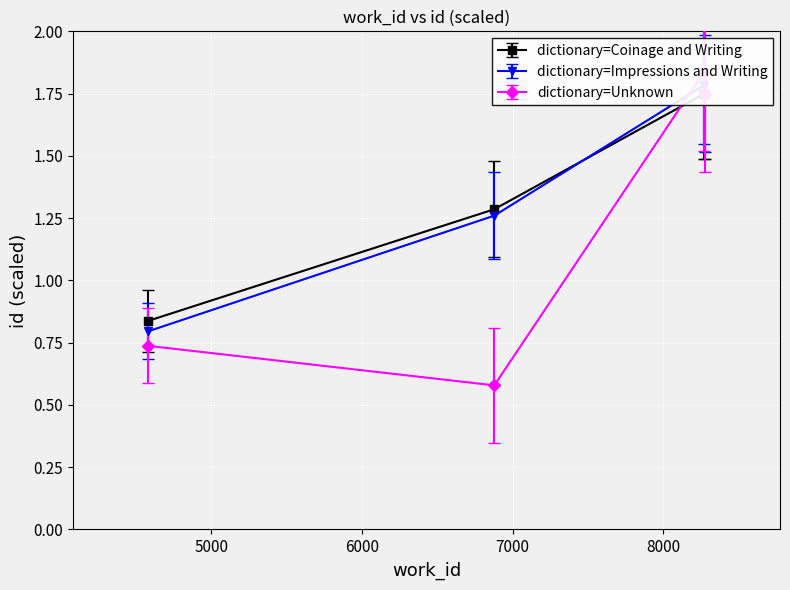

At which label does id reach its minimum?

4582